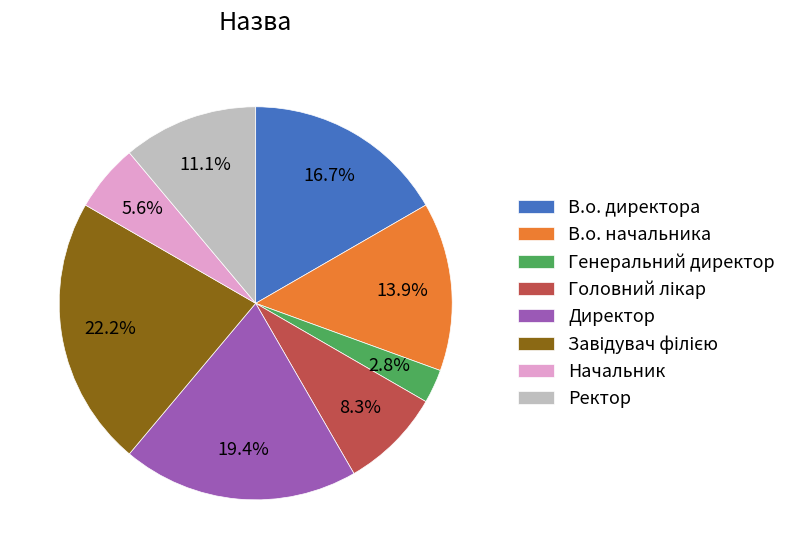

What portion of the pie excludes Директор?

80.6%